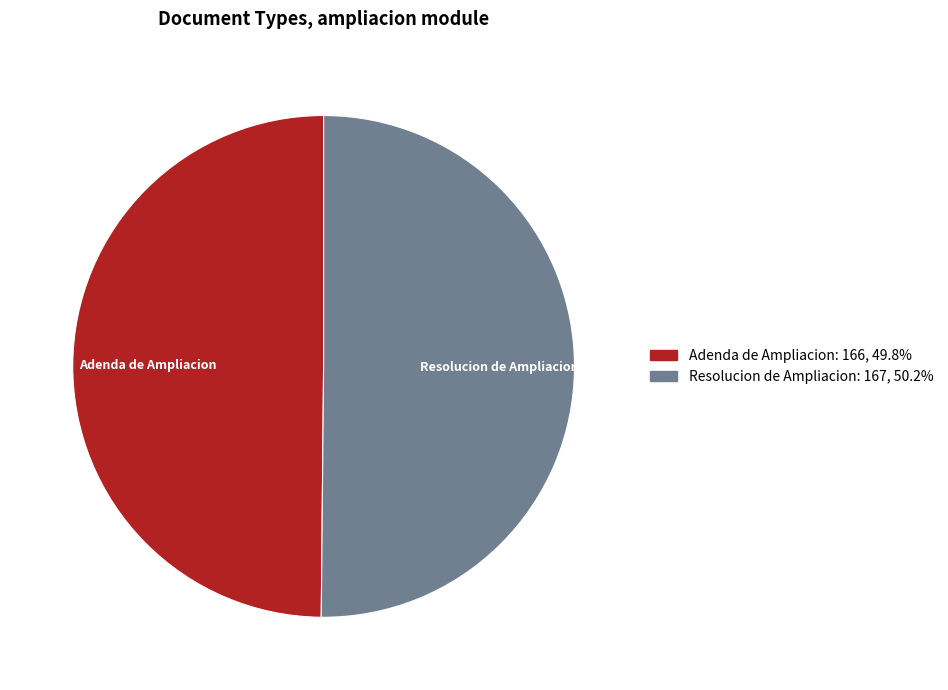

Combined, do Adenda de Ampliacion and Resolucion de Ampliacion account for over 50%?

Yes